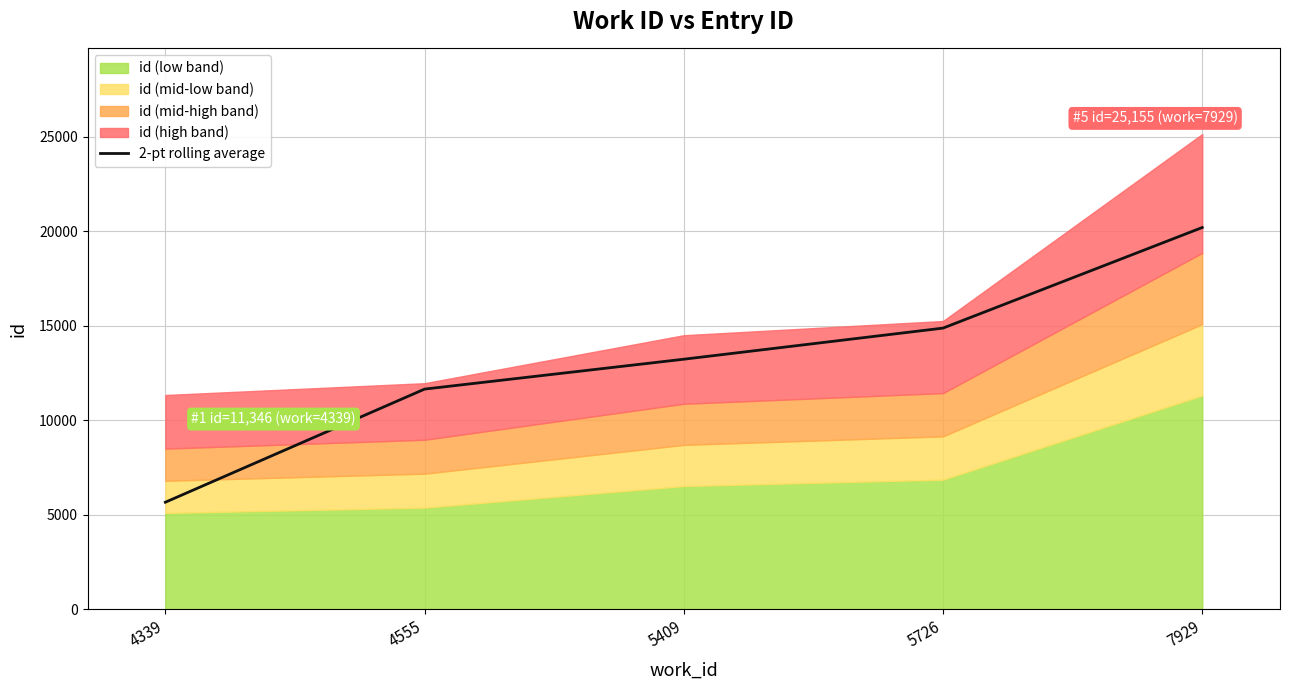

Which label corresponds to the smallest value in the chart?

4339